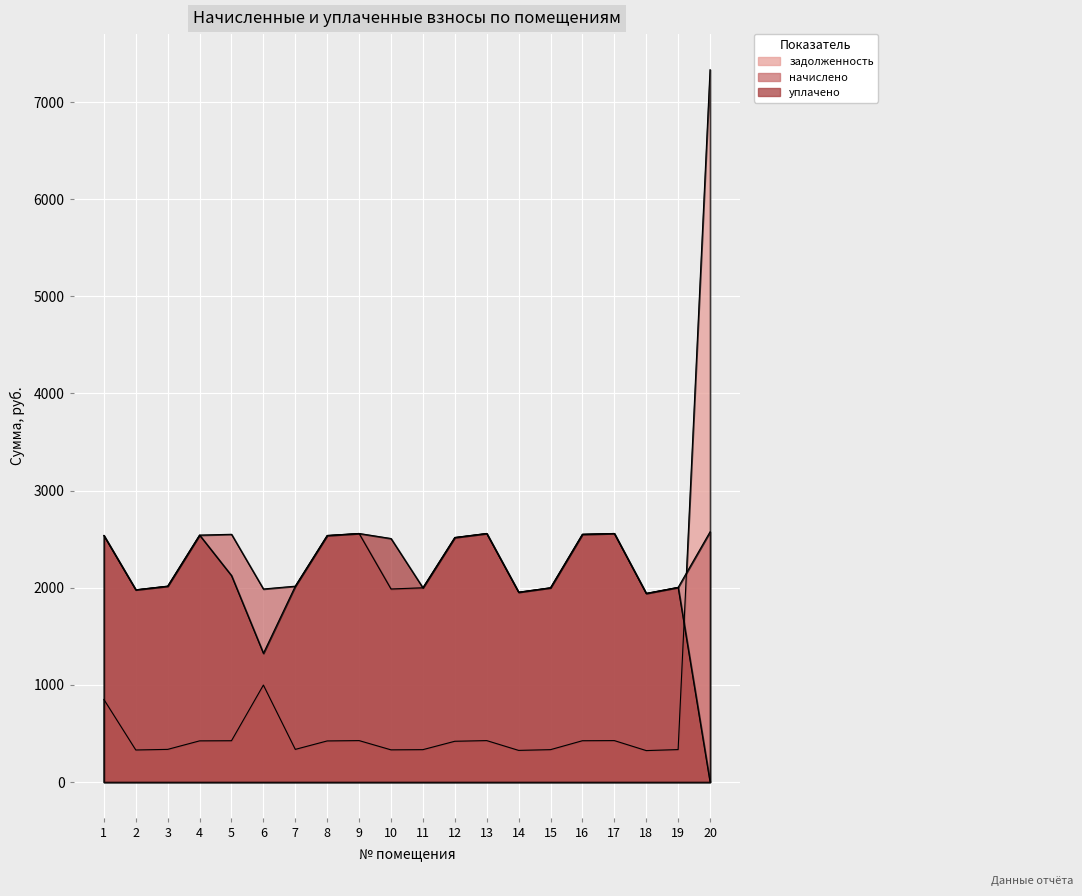

At how many categories does at least one series exceed 2728?

1